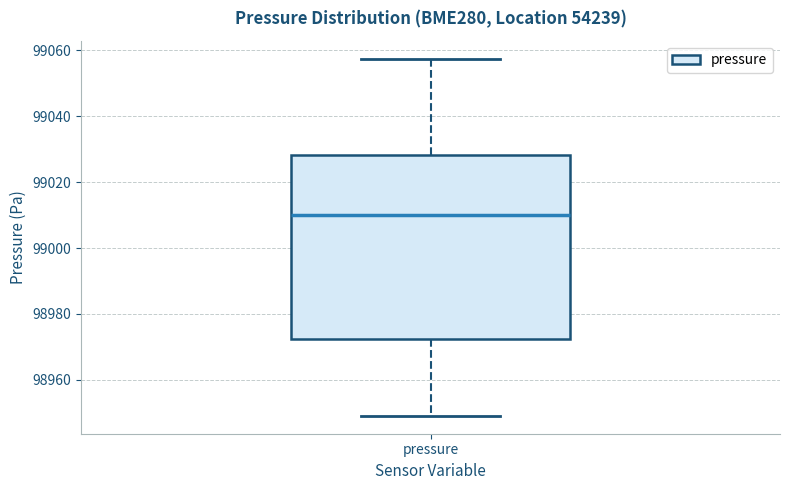

Where does the lower whisker of the box for pressure end on the y-axis? The values are not printed on the chart, so give them approximately, as read against the axis.

98950